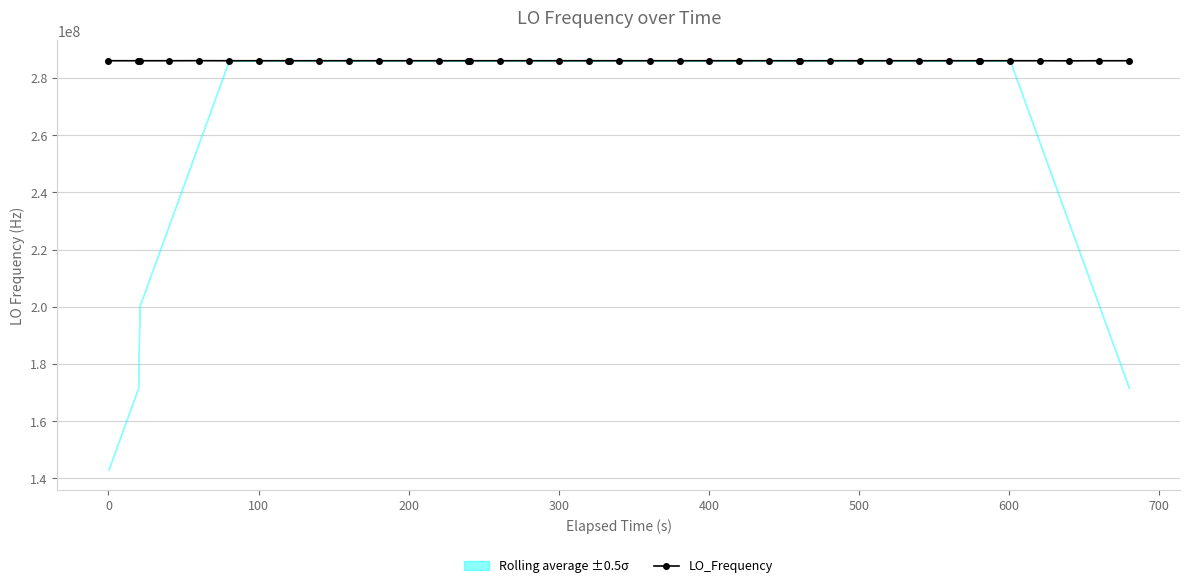

True or false: LO_Frequency has more than 1 interior local peaks.

True